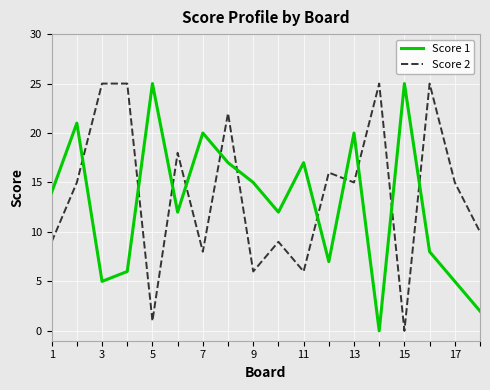

What is the highest value of the Score 2 series?

25